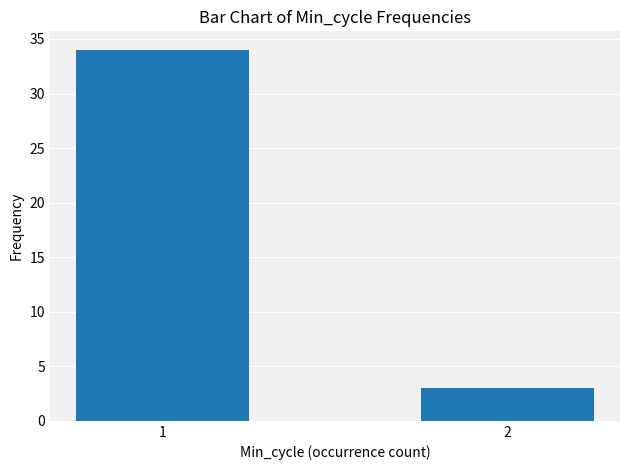

Which category has the highest value across all series?

1